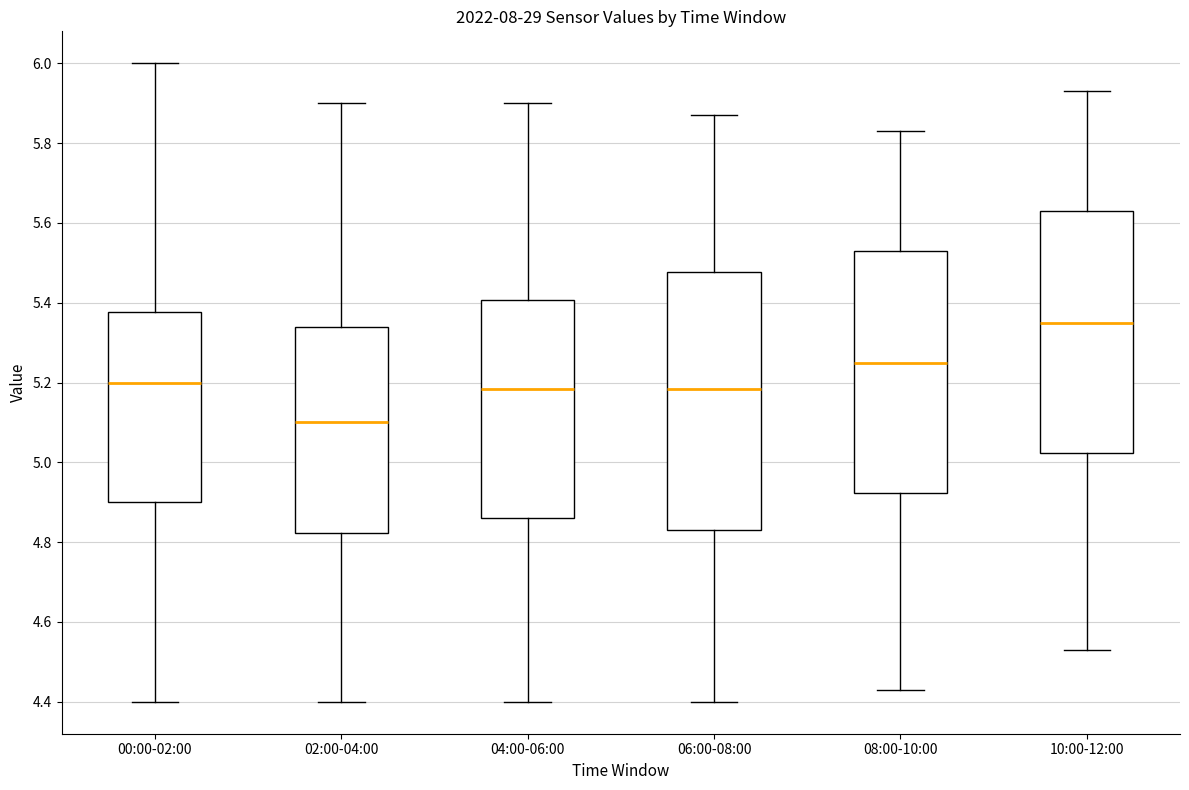

Comparing the boxes themselves (not the whiskers), which one is the tallest?

06:00-08:00